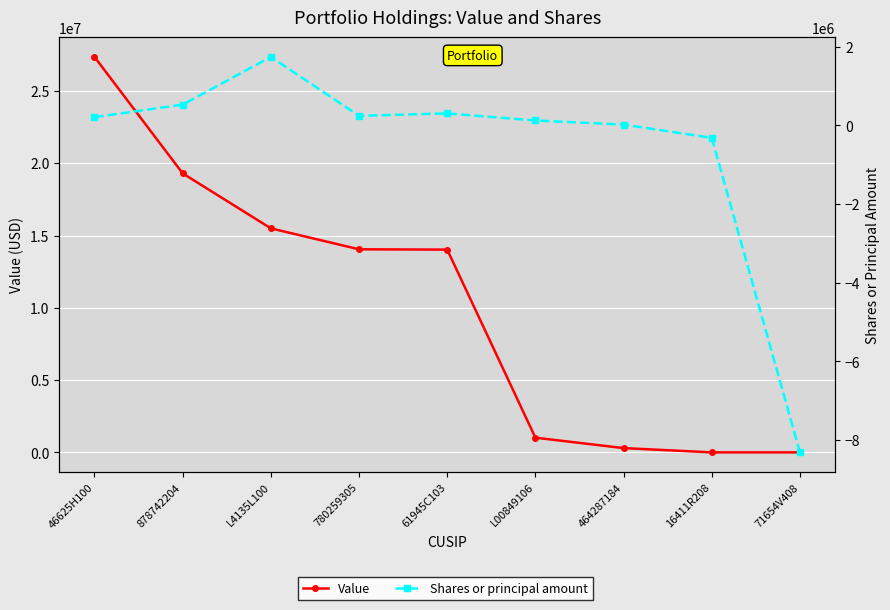

Does the chart display data point markers on the line(s)?

Yes